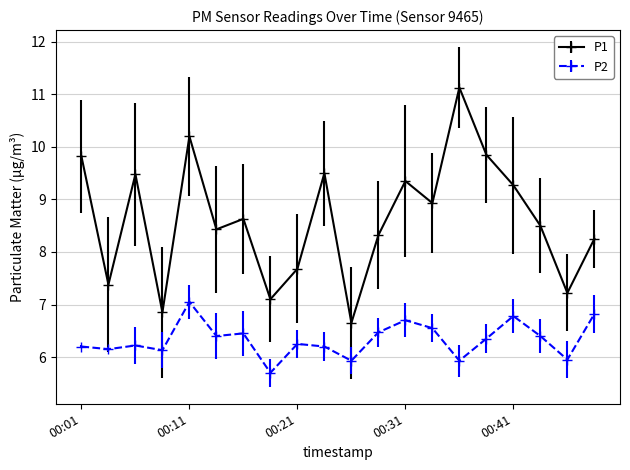

What is the difference between the maximum and second lowest values in the P2 series?

1.1